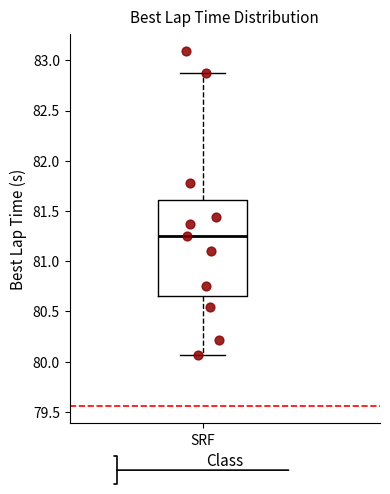

Where is the upper edge of the box for SRF on the y-axis? The values are not printed on the chart, so give them approximately, as read against the axis.

81.60